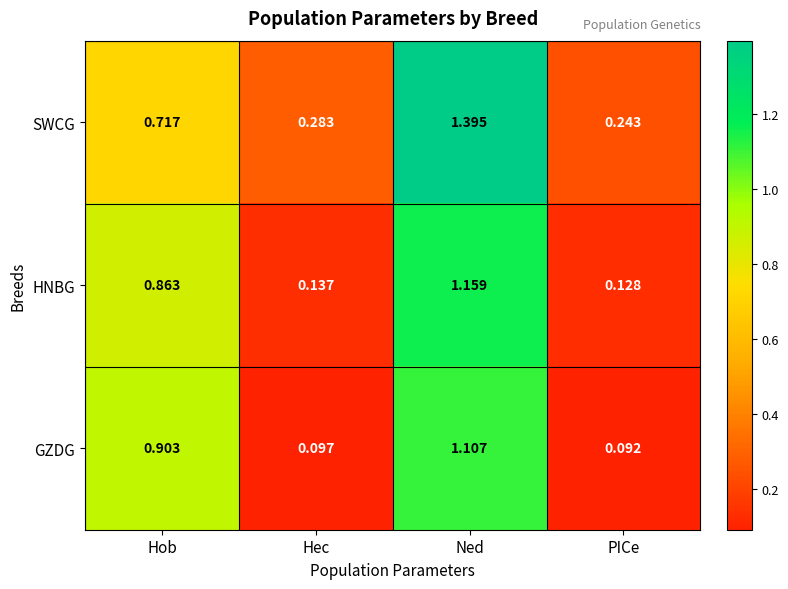

Is the value of SWCG at Hob greater than the value of GZDG at PICe?

Yes